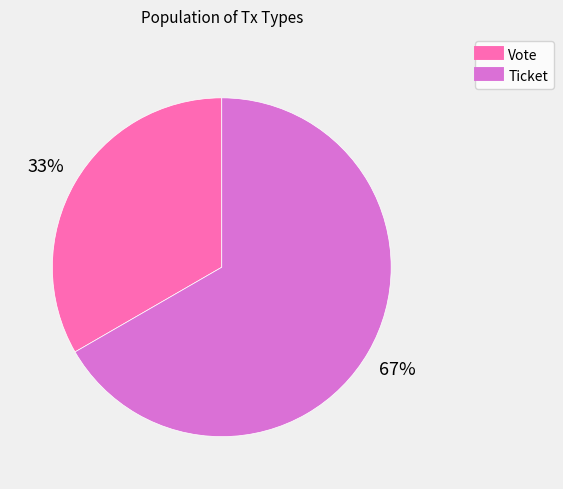

What is the ratio of the value at Ticket to the value at Vote?

2.0